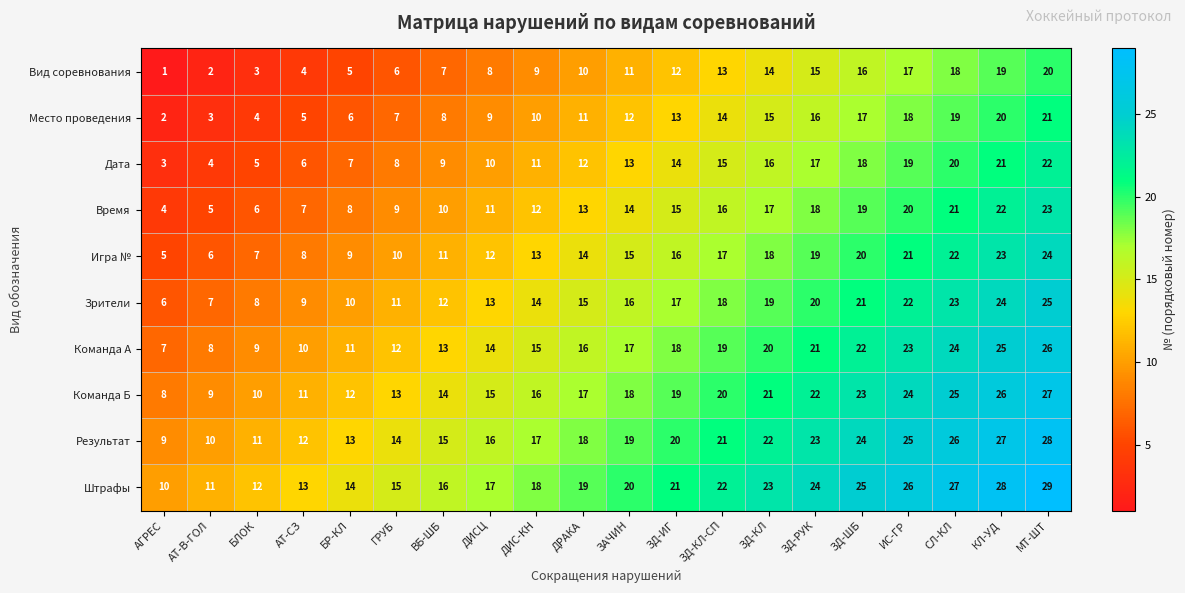

Count the number of categories in the chart.

20